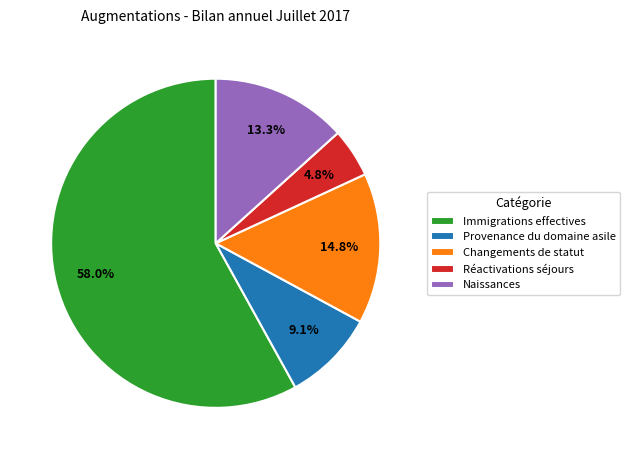

To the nearest percent, what is the average slice percentage?

20%